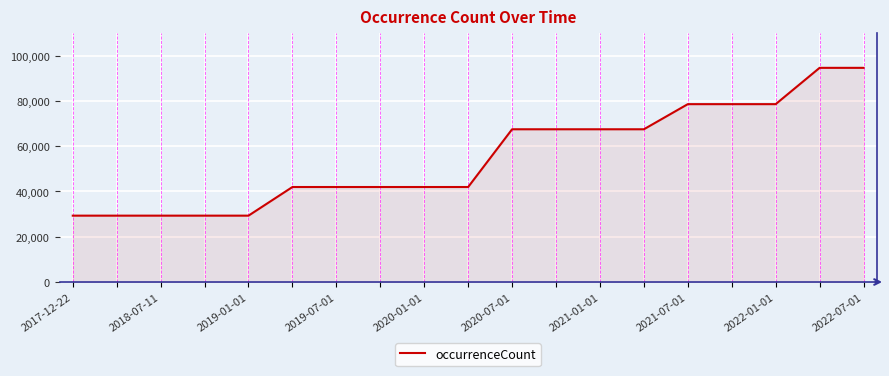

What is the maximum value shown in the chart?

94652